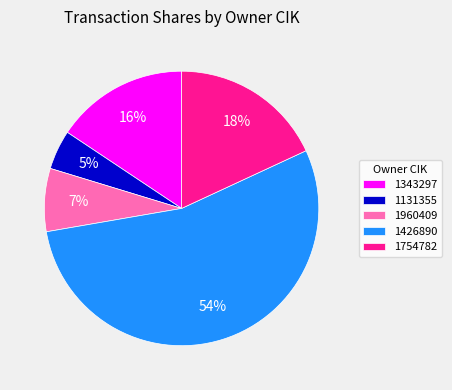

Is it true that 1343297 is 16% of the pie?

True